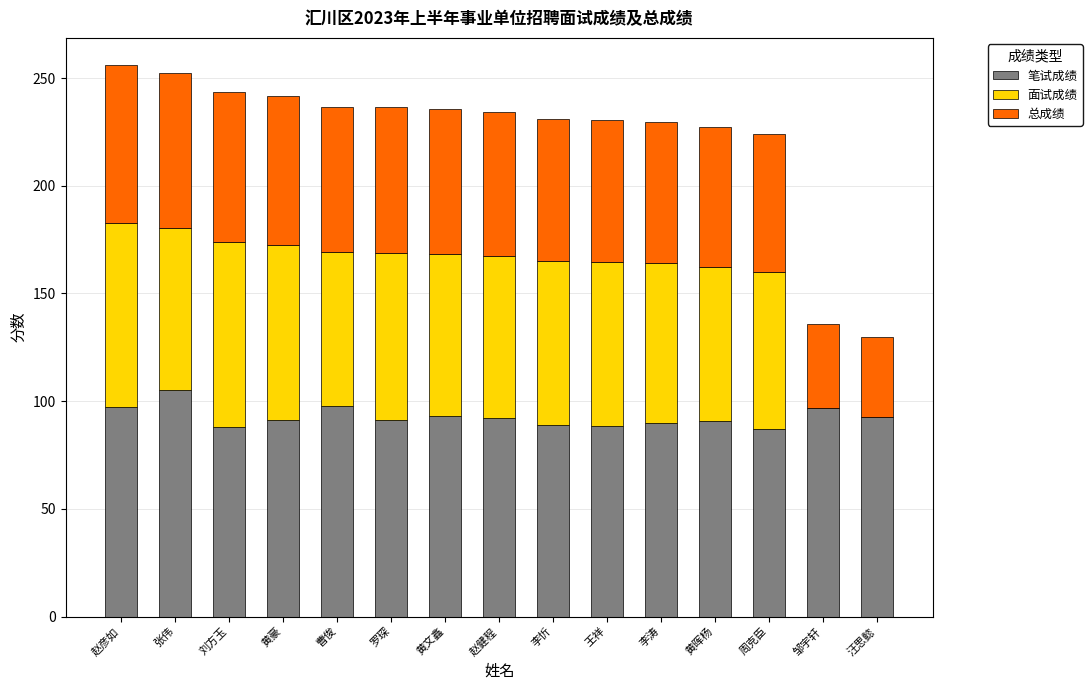

At which label does 笔试成绩 reach its peak?

张伟